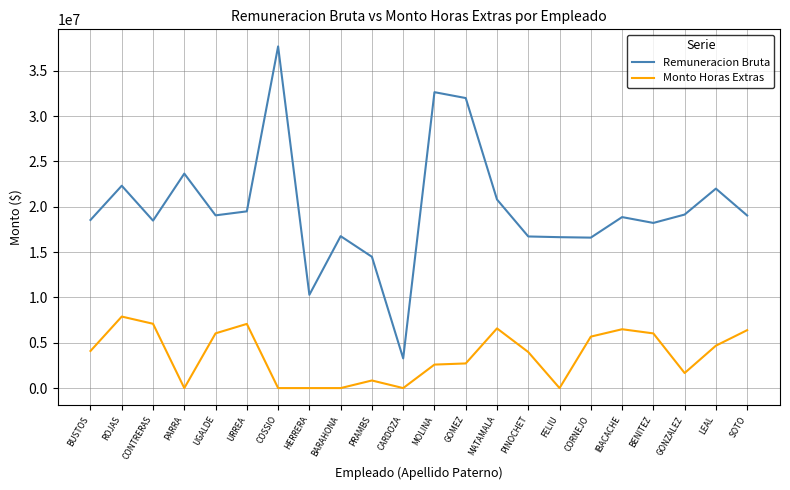

List the series in order of their overall mean, lowest first.

Monto Horas Extras, Remuneracion Bruta